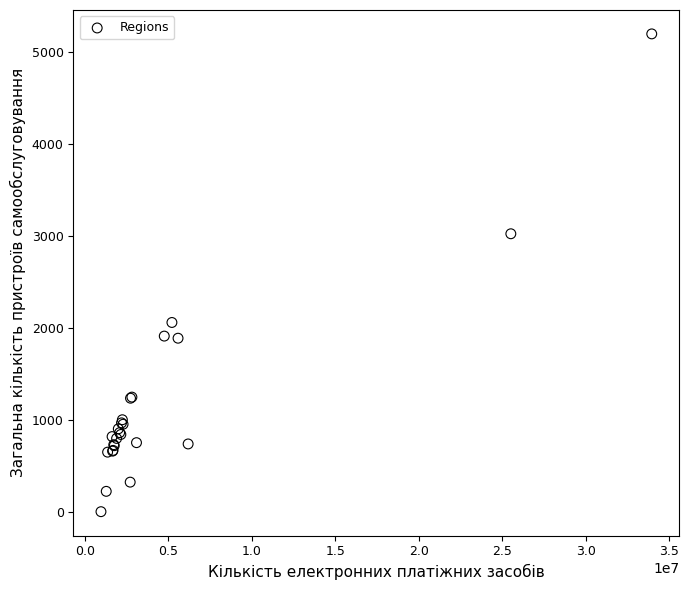

What Y value in the scatter plot is closest to 2596?

3020